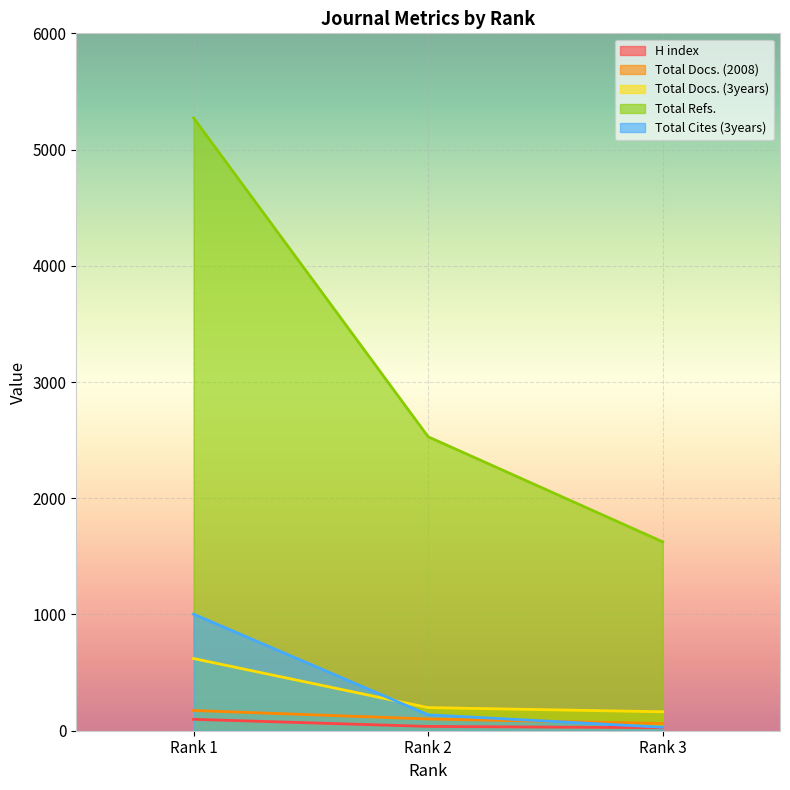

What is the difference between the highest and lowest values at Rank 1?

5174